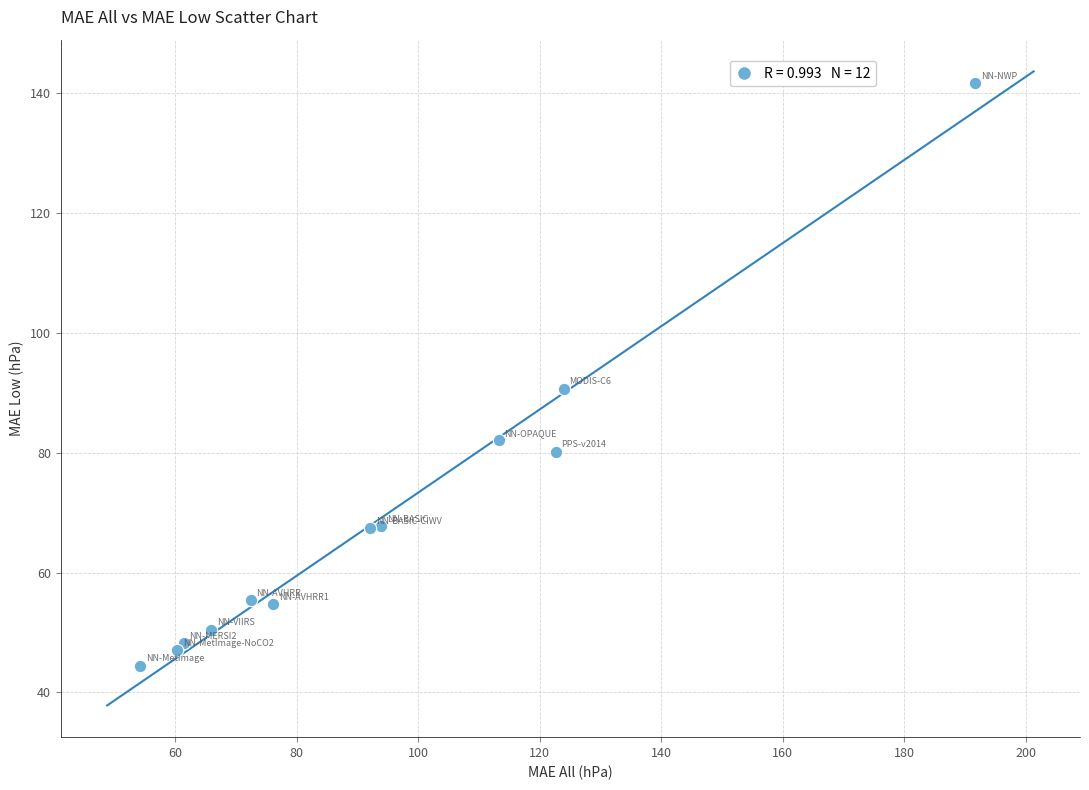

What Y value in the scatter plot is closest to 93?

90.7